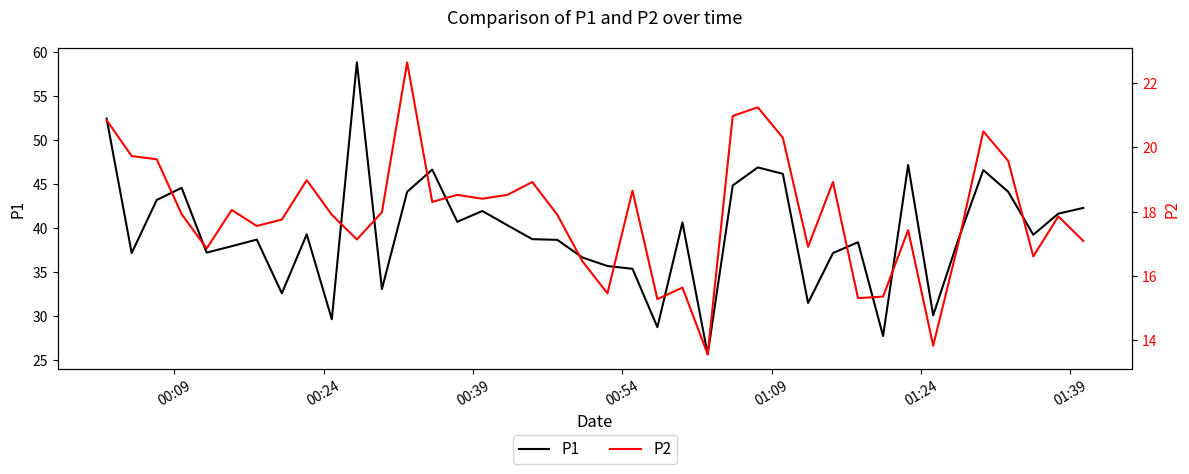

What is the lowest value of the P1 series?

25.7